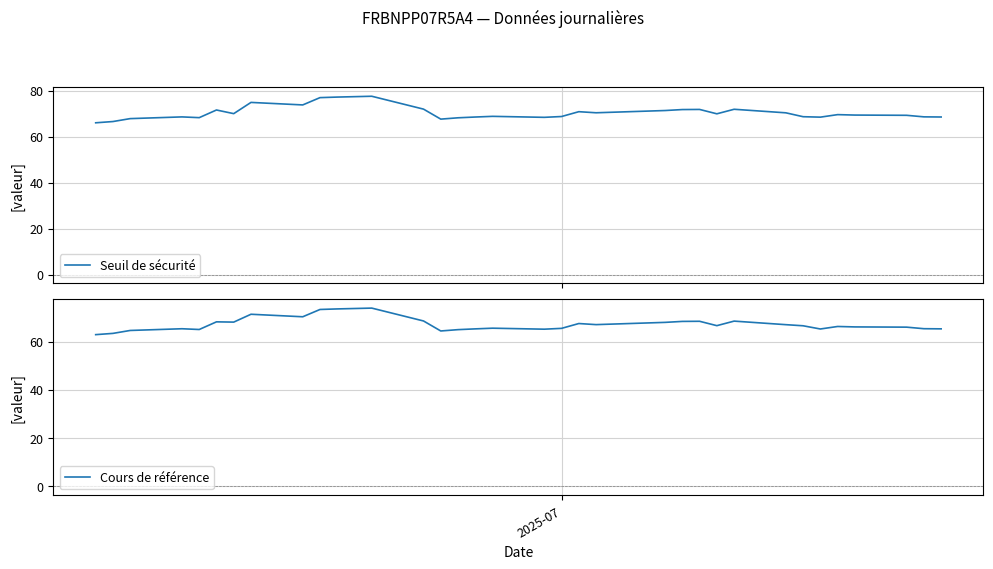

What is the highest value of the Seuil de sécurité series?

77.5